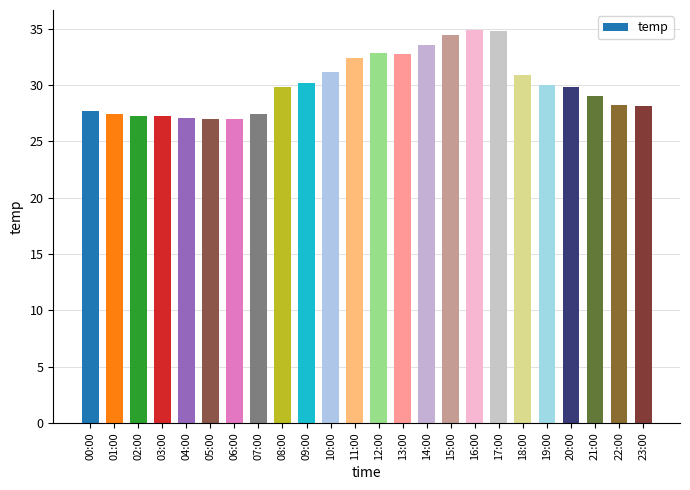

Count the number of data series in this chart.

1